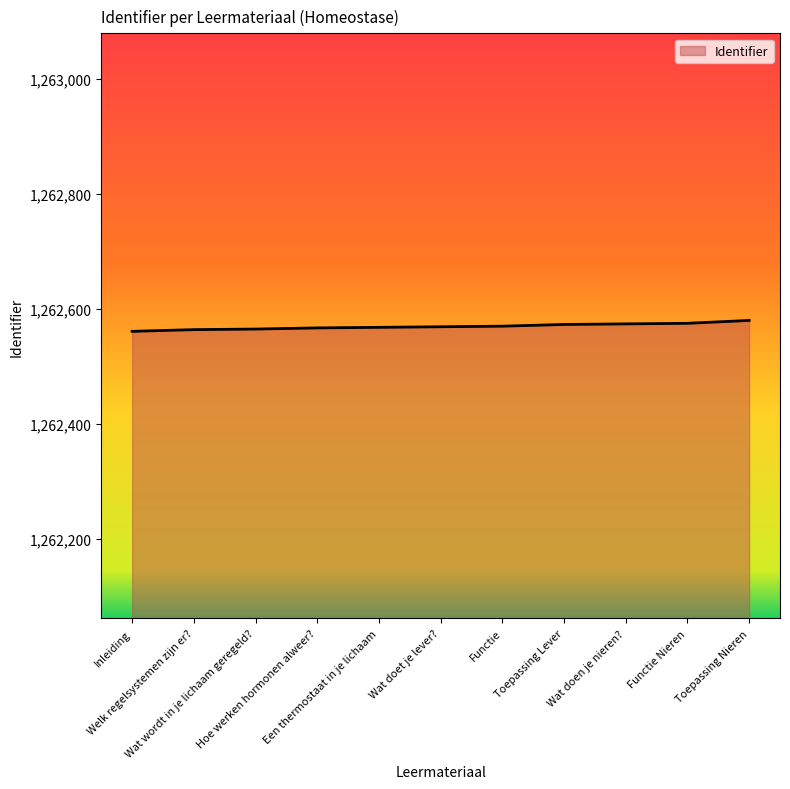

What value does the data have at Hoe werken hormonen alweer?, to the nearest 5?

1262565